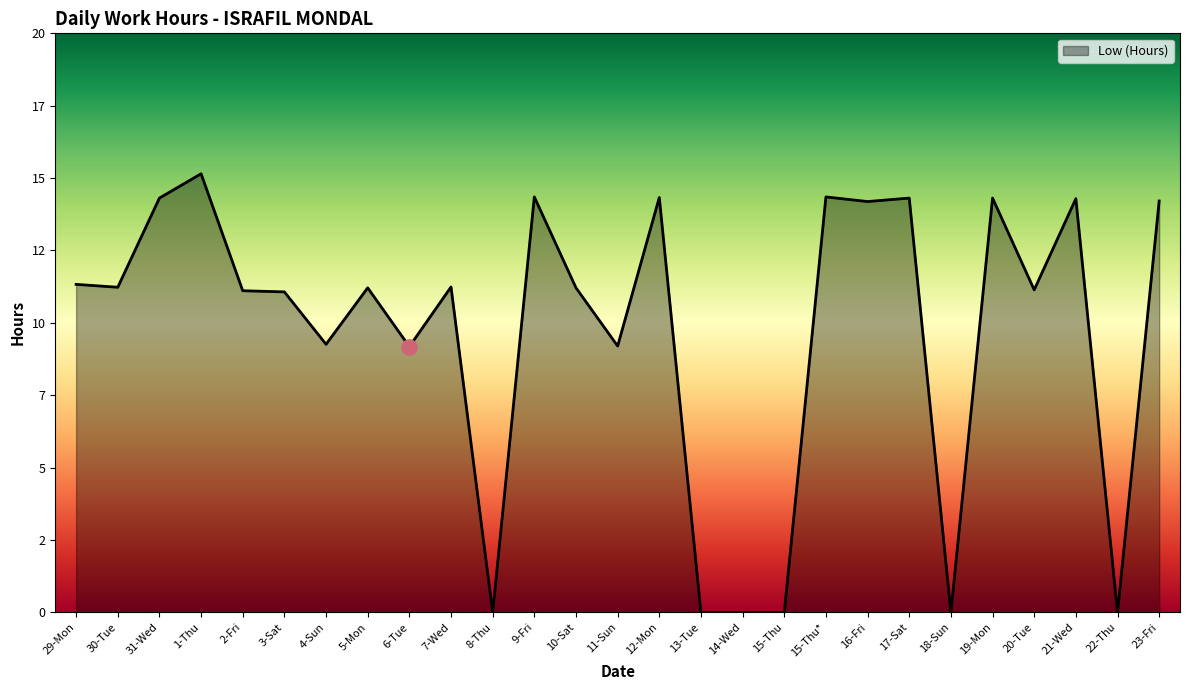

Between 2-Fri and 3-Sat, which is larger?

2-Fri